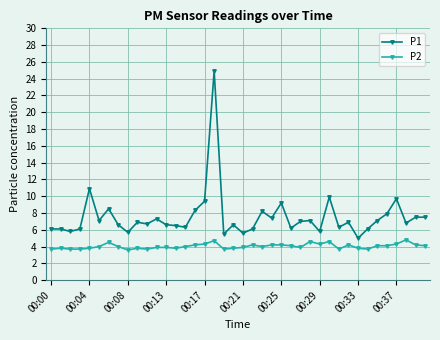

How many lines are shown in the chart?

2